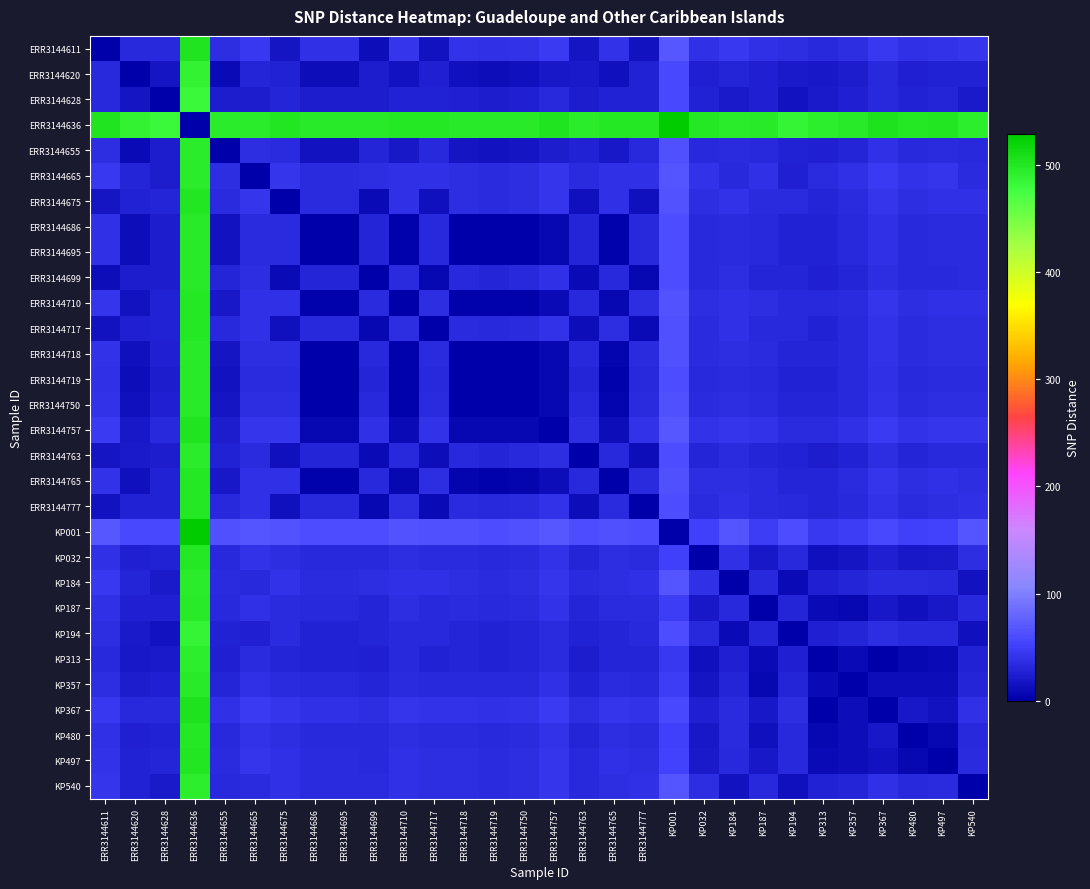

Reading left to right, list all the values displayed in this chart.

ERR3144611: ERR3144611=0	ERR3144620=31	ERR3144628=32	ERR3144636=504	ERR3144655=37	ERR3144665=45	ERR3144675=17	ERR3144686=38	ERR3144695=38	ERR3144699=12	ERR3144710=42	ERR3144717=16	ERR3144718=40	ERR3144719=38	ERR3144750=40	ERR3144757=46	ERR3144763=17	ERR3144765=41	ERR3144777=16	KP001=69	KP032=39	KP184=44	KP187=38	KP194=37	KP313=33	KP357=37	KP367=45	KP480=39	KP497=41	KP540=42
ERR3144620: ERR3144611=31	ERR3144620=0	ERR3144628=17	ERR3144636=489	ERR3144655=10	ERR3144665=30	ERR3144675=28	ERR3144686=11	ERR3144695=11	ERR3144699=23	ERR3144710=15	ERR3144717=26	ERR3144718=13	ERR3144719=11	ERR3144750=13	ERR3144757=19	ERR3144763=21	ERR3144765=14	ERR3144777=27	KP001=56	KP032=26	KP184=29	KP187=25	KP194=22	KP313=20	KP357=24	KP367=32	KP480=26	KP497=28	KP540=27
ERR3144628: ERR3144611=32	ERR3144620=17	ERR3144628=0	ERR3144636=482	ERR3144655=23	ERR3144665=23	ERR3144675=29	ERR3144686=24	ERR3144695=24	ERR3144699=24	ERR3144710=28	ERR3144717=27	ERR3144718=26	ERR3144719=24	ERR3144750=26	ERR3144757=32	ERR3144763=23	ERR3144765=27	ERR3144777=28	KP001=57	KP032=27	KP184=22	KP187=26	KP194=15	KP313=21	KP357=25	KP367=33	KP480=27	KP497=29	KP540=21
ERR3144636: ERR3144611=504	ERR3144620=489	ERR3144628=482	ERR3144636=0	ERR3144655=495	ERR3144665=495	ERR3144675=501	ERR3144686=496	ERR3144695=496	ERR3144699=496	ERR3144710=500	ERR3144717=499	ERR3144718=498	ERR3144719=496	ERR3144750=498	ERR3144757=504	ERR3144763=495	ERR3144765=499	ERR3144777=500	KP001=529	KP032=499	KP184=494	KP187=498	KP194=487	KP313=493	KP357=497	KP367=505	KP480=499	KP497=501	KP540=493
ERR3144655: ERR3144611=37	ERR3144620=10	ERR3144628=23	ERR3144636=495	ERR3144655=0	ERR3144665=36	ERR3144675=34	ERR3144686=16	ERR3144695=16	ERR3144699=29	ERR3144710=20	ERR3144717=32	ERR3144718=18	ERR3144719=16	ERR3144750=18	ERR3144757=24	ERR3144763=28	ERR3144765=19	ERR3144777=33	KP001=62	KP032=32	KP184=35	KP187=31	KP194=28	KP313=26	KP357=30	KP367=38	KP480=32	KP497=34	KP540=33
ERR3144665: ERR3144611=45	ERR3144620=30	ERR3144628=23	ERR3144636=495	ERR3144655=36	ERR3144665=0	ERR3144675=42	ERR3144686=35	ERR3144695=35	ERR3144699=37	ERR3144710=39	ERR3144717=39	ERR3144718=37	ERR3144719=35	ERR3144750=37	ERR3144757=43	ERR3144763=35	ERR3144765=38	ERR3144777=39	KP001=68	KP032=40	KP184=33	KP187=39	KP194=26	KP313=34	KP357=38	KP367=46	KP480=40	KP497=42	KP540=34
ERR3144675: ERR3144611=17	ERR3144620=28	ERR3144628=29	ERR3144636=501	ERR3144655=34	ERR3144665=42	ERR3144675=0	ERR3144686=35	ERR3144695=35	ERR3144699=9	ERR3144710=39	ERR3144717=13	ERR3144718=37	ERR3144719=35	ERR3144750=37	ERR3144757=43	ERR3144763=14	ERR3144765=38	ERR3144777=13	KP001=66	KP032=36	KP184=41	KP187=35	KP194=34	KP313=30	KP357=34	KP367=42	KP480=36	KP497=38	KP540=39
ERR3144686: ERR3144611=38	ERR3144620=11	ERR3144628=24	ERR3144636=496	ERR3144655=16	ERR3144665=35	ERR3144675=35	ERR3144686=0	ERR3144695=0	ERR3144699=30	ERR3144710=4	ERR3144717=33	ERR3144718=2	ERR3144719=0	ERR3144750=2	ERR3144757=8	ERR3144763=29	ERR3144765=3	ERR3144777=32	KP001=61	KP032=33	KP184=34	KP187=32	KP194=27	KP313=27	KP357=31	KP367=39	KP480=33	KP497=35	KP540=34
ERR3144695: ERR3144611=38	ERR3144620=11	ERR3144628=24	ERR3144636=496	ERR3144655=16	ERR3144665=35	ERR3144675=35	ERR3144686=0	ERR3144695=0	ERR3144699=30	ERR3144710=4	ERR3144717=33	ERR3144718=2	ERR3144719=0	ERR3144750=2	ERR3144757=8	ERR3144763=29	ERR3144765=3	ERR3144777=32	KP001=61	KP032=33	KP184=34	KP187=32	KP194=27	KP313=27	KP357=31	KP367=39	KP480=33	KP497=35	KP540=34
ERR3144699: ERR3144611=12	ERR3144620=23	ERR3144628=24	ERR3144636=496	ERR3144655=29	ERR3144665=37	ERR3144675=9	ERR3144686=30	ERR3144695=30	ERR3144699=0	ERR3144710=34	ERR3144717=8	ERR3144718=32	ERR3144719=30	ERR3144750=32	ERR3144757=38	ERR3144763=9	ERR3144765=33	ERR3144777=8	KP001=61	KP032=31	KP184=36	KP187=30	KP194=29	KP313=25	KP357=29	KP367=37	KP480=31	KP497=33	KP540=34
ERR3144710: ERR3144611=42	ERR3144620=15	ERR3144628=28	ERR3144636=500	ERR3144655=20	ERR3144665=39	ERR3144675=39	ERR3144686=4	ERR3144695=4	ERR3144699=34	ERR3144710=0	ERR3144717=37	ERR3144718=4	ERR3144719=4	ERR3144750=4	ERR3144757=10	ERR3144763=33	ERR3144765=7	ERR3144777=36	KP001=65	KP032=37	KP184=38	KP187=36	KP194=31	KP313=31	KP357=35	KP367=43	KP480=37	KP497=39	KP540=38
ERR3144717: ERR3144611=16	ERR3144620=26	ERR3144628=27	ERR3144636=499	ERR3144655=32	ERR3144665=39	ERR3144675=13	ERR3144686=33	ERR3144695=33	ERR3144699=8	ERR3144710=37	ERR3144717=0	ERR3144718=35	ERR3144719=33	ERR3144750=35	ERR3144757=41	ERR3144763=12	ERR3144765=36	ERR3144777=10	KP001=64	KP032=34	KP184=39	KP187=33	KP194=32	KP313=28	KP357=32	KP367=40	KP480=34	KP497=36	KP540=37
ERR3144718: ERR3144611=40	ERR3144620=13	ERR3144628=26	ERR3144636=498	ERR3144655=18	ERR3144665=37	ERR3144675=37	ERR3144686=2	ERR3144695=2	ERR3144699=32	ERR3144710=4	ERR3144717=35	ERR3144718=0	ERR3144719=2	ERR3144750=0	ERR3144757=8	ERR3144763=31	ERR3144765=5	ERR3144777=34	KP001=63	KP032=35	KP184=36	KP187=34	KP194=29	KP313=29	KP357=33	KP367=41	KP480=35	KP497=37	KP540=36
ERR3144719: ERR3144611=38	ERR3144620=11	ERR3144628=24	ERR3144636=496	ERR3144655=16	ERR3144665=35	ERR3144675=35	ERR3144686=0	ERR3144695=0	ERR3144699=30	ERR3144710=4	ERR3144717=33	ERR3144718=2	ERR3144719=0	ERR3144750=2	ERR3144757=8	ERR3144763=29	ERR3144765=3	ERR3144777=32	KP001=61	KP032=33	KP184=34	KP187=32	KP194=27	KP313=27	KP357=31	KP367=39	KP480=33	KP497=35	KP540=34
ERR3144750: ERR3144611=40	ERR3144620=13	ERR3144628=26	ERR3144636=498	ERR3144655=18	ERR3144665=37	ERR3144675=37	ERR3144686=2	ERR3144695=2	ERR3144699=32	ERR3144710=4	ERR3144717=35	ERR3144718=0	ERR3144719=2	ERR3144750=0	ERR3144757=8	ERR3144763=31	ERR3144765=5	ERR3144777=34	KP001=63	KP032=35	KP184=36	KP187=34	KP194=29	KP313=29	KP357=33	KP367=41	KP480=35	KP497=37	KP540=36
ERR3144757: ERR3144611=46	ERR3144620=19	ERR3144628=32	ERR3144636=504	ERR3144655=24	ERR3144665=43	ERR3144675=43	ERR3144686=8	ERR3144695=8	ERR3144699=38	ERR3144710=10	ERR3144717=41	ERR3144718=8	ERR3144719=8	ERR3144750=8	ERR3144757=0	ERR3144763=37	ERR3144765=11	ERR3144777=40	KP001=69	KP032=41	KP184=42	KP187=40	KP194=35	KP313=35	KP357=39	KP367=47	KP480=41	KP497=43	KP540=42
ERR3144763: ERR3144611=17	ERR3144620=21	ERR3144628=23	ERR3144636=495	ERR3144655=28	ERR3144665=35	ERR3144675=14	ERR3144686=29	ERR3144695=29	ERR3144699=9	ERR3144710=33	ERR3144717=12	ERR3144718=31	ERR3144719=29	ERR3144750=31	ERR3144757=37	ERR3144763=0	ERR3144765=32	ERR3144777=12	KP001=60	KP032=30	KP184=35	KP187=29	KP194=28	KP313=24	KP357=28	KP367=36	KP480=30	KP497=32	KP540=33
ERR3144765: ERR3144611=41	ERR3144620=14	ERR3144628=27	ERR3144636=499	ERR3144655=19	ERR3144665=38	ERR3144675=38	ERR3144686=3	ERR3144695=3	ERR3144699=33	ERR3144710=7	ERR3144717=36	ERR3144718=5	ERR3144719=3	ERR3144750=5	ERR3144757=11	ERR3144763=32	ERR3144765=0	ERR3144777=35	KP001=64	KP032=36	KP184=37	KP187=35	KP194=30	KP313=30	KP357=34	KP367=42	KP480=36	KP497=38	KP540=37
ERR3144777: ERR3144611=16	ERR3144620=27	ERR3144628=28	ERR3144636=500	ERR3144655=33	ERR3144665=39	ERR3144675=13	ERR3144686=32	ERR3144695=32	ERR3144699=8	ERR3144710=36	ERR3144717=10	ERR3144718=34	ERR3144719=32	ERR3144750=34	ERR3144757=40	ERR3144763=12	ERR3144765=35	ERR3144777=0	KP001=60	KP032=35	KP184=38	KP187=34	KP194=31	KP313=29	KP357=33	KP367=41	KP480=35	KP497=37	KP540=38
KP001: ERR3144611=69	ERR3144620=56	ERR3144628=57	ERR3144636=529	ERR3144655=62	ERR3144665=68	ERR3144675=66	ERR3144686=61	ERR3144695=61	ERR3144699=61	ERR3144710=65	ERR3144717=64	ERR3144718=63	ERR3144719=61	ERR3144750=63	ERR3144757=69	ERR3144763=60	ERR3144765=64	ERR3144777=60	KP001=0	KP032=50	KP184=67	KP187=49	KP194=60	KP313=44	KP357=48	KP367=56	KP480=50	KP497=52	KP540=67
KP032: ERR3144611=39	ERR3144620=26	ERR3144628=27	ERR3144636=499	ERR3144655=32	ERR3144665=40	ERR3144675=36	ERR3144686=33	ERR3144695=33	ERR3144699=31	ERR3144710=37	ERR3144717=34	ERR3144718=35	ERR3144719=33	ERR3144750=35	ERR3144757=41	ERR3144763=30	ERR3144765=36	ERR3144777=35	KP001=50	KP032=0	KP184=39	KP187=19	KP194=32	KP313=14	KP357=18	KP367=26	KP480=20	KP497=22	KP540=37
KP184: ERR3144611=44	ERR3144620=29	ERR3144628=22	ERR3144636=494	ERR3144655=35	ERR3144665=33	ERR3144675=41	ERR3144686=34	ERR3144695=34	ERR3144699=36	ERR3144710=38	ERR3144717=39	ERR3144718=36	ERR3144719=34	ERR3144750=36	ERR3144757=42	ERR3144763=35	ERR3144765=37	ERR3144777=38	KP001=67	KP032=39	KP184=0	KP187=33	KP194=9	KP313=25	KP357=29	KP367=35	KP480=35	KP497=33	KP540=15
KP187: ERR3144611=38	ERR3144620=25	ERR3144628=26	ERR3144636=498	ERR3144655=31	ERR3144665=39	ERR3144675=35	ERR3144686=32	ERR3144695=32	ERR3144699=30	ERR3144710=36	ERR3144717=33	ERR3144718=34	ERR3144719=32	ERR3144750=34	ERR3144757=40	ERR3144763=29	ERR3144765=35	ERR3144777=34	KP001=49	KP032=19	KP184=33	KP187=0	KP194=30	KP313=9	KP357=7	KP367=20	KP480=13	KP497=19	KP540=31
KP194: ERR3144611=37	ERR3144620=22	ERR3144628=15	ERR3144636=487	ERR3144655=28	ERR3144665=26	ERR3144675=34	ERR3144686=27	ERR3144695=27	ERR3144699=29	ERR3144710=31	ERR3144717=32	ERR3144718=29	ERR3144719=27	ERR3144750=29	ERR3144757=35	ERR3144763=28	ERR3144765=30	ERR3144777=31	KP001=60	KP032=32	KP184=9	KP187=30	KP194=0	KP313=25	KP357=29	KP367=36	KP480=32	KP497=33	KP540=14
KP313: ERR3144611=33	ERR3144620=20	ERR3144628=21	ERR3144636=493	ERR3144655=26	ERR3144665=34	ERR3144675=30	ERR3144686=27	ERR3144695=27	ERR3144699=25	ERR3144710=31	ERR3144717=28	ERR3144718=29	ERR3144719=27	ERR3144750=29	ERR3144757=35	ERR3144763=24	ERR3144765=30	ERR3144777=29	KP001=44	KP032=14	KP184=25	KP187=9	KP194=25	KP313=0	KP357=10	KP367=2	KP480=8	KP497=10	KP540=27
KP357: ERR3144611=37	ERR3144620=24	ERR3144628=25	ERR3144636=497	ERR3144655=30	ERR3144665=38	ERR3144675=34	ERR3144686=31	ERR3144695=31	ERR3144699=29	ERR3144710=35	ERR3144717=32	ERR3144718=33	ERR3144719=31	ERR3144750=33	ERR3144757=39	ERR3144763=28	ERR3144765=34	ERR3144777=33	KP001=48	KP032=18	KP184=29	KP187=7	KP194=29	KP313=10	KP357=0	KP367=12	KP480=12	KP497=12	KP540=29
KP367: ERR3144611=45	ERR3144620=32	ERR3144628=33	ERR3144636=505	ERR3144655=38	ERR3144665=46	ERR3144675=42	ERR3144686=39	ERR3144695=39	ERR3144699=37	ERR3144710=43	ERR3144717=40	ERR3144718=41	ERR3144719=39	ERR3144750=41	ERR3144757=47	ERR3144763=36	ERR3144765=42	ERR3144777=41	KP001=56	KP032=26	KP184=35	KP187=20	KP194=36	KP313=2	KP357=12	KP367=0	KP480=20	KP497=15	KP540=39
KP480: ERR3144611=39	ERR3144620=26	ERR3144628=27	ERR3144636=499	ERR3144655=32	ERR3144665=40	ERR3144675=36	ERR3144686=33	ERR3144695=33	ERR3144699=31	ERR3144710=37	ERR3144717=34	ERR3144718=35	ERR3144719=33	ERR3144750=35	ERR3144757=41	ERR3144763=30	ERR3144765=36	ERR3144777=35	KP001=50	KP032=20	KP184=35	KP187=13	KP194=32	KP313=8	KP357=12	KP367=20	KP480=0	KP497=8	KP540=33
KP497: ERR3144611=41	ERR3144620=28	ERR3144628=29	ERR3144636=501	ERR3144655=34	ERR3144665=42	ERR3144675=38	ERR3144686=35	ERR3144695=35	ERR3144699=33	ERR3144710=39	ERR3144717=36	ERR3144718=37	ERR3144719=35	ERR3144750=37	ERR3144757=43	ERR3144763=32	ERR3144765=38	ERR3144777=37	KP001=52	KP032=22	KP184=33	KP187=19	KP194=33	KP313=10	KP357=12	KP367=15	KP480=8	KP497=0	KP540=34
KP540: ERR3144611=42	ERR3144620=27	ERR3144628=21	ERR3144636=493	ERR3144655=33	ERR3144665=34	ERR3144675=39	ERR3144686=34	ERR3144695=34	ERR3144699=34	ERR3144710=38	ERR3144717=37	ERR3144718=36	ERR3144719=34	ERR3144750=36	ERR3144757=42	ERR3144763=33	ERR3144765=37	ERR3144777=38	KP001=67	KP032=37	KP184=15	KP187=31	KP194=14	KP313=27	KP357=29	KP367=39	KP480=33	KP497=34	KP540=0